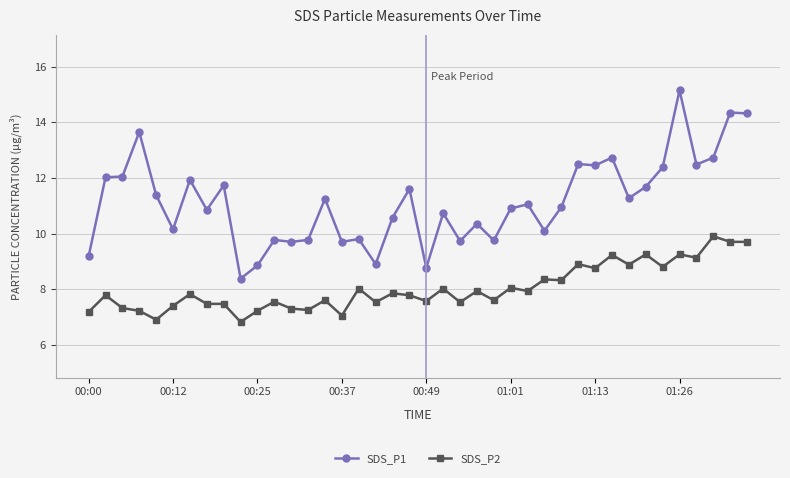

What are all the series names shown in the legend?

SDS_P1, SDS_P2